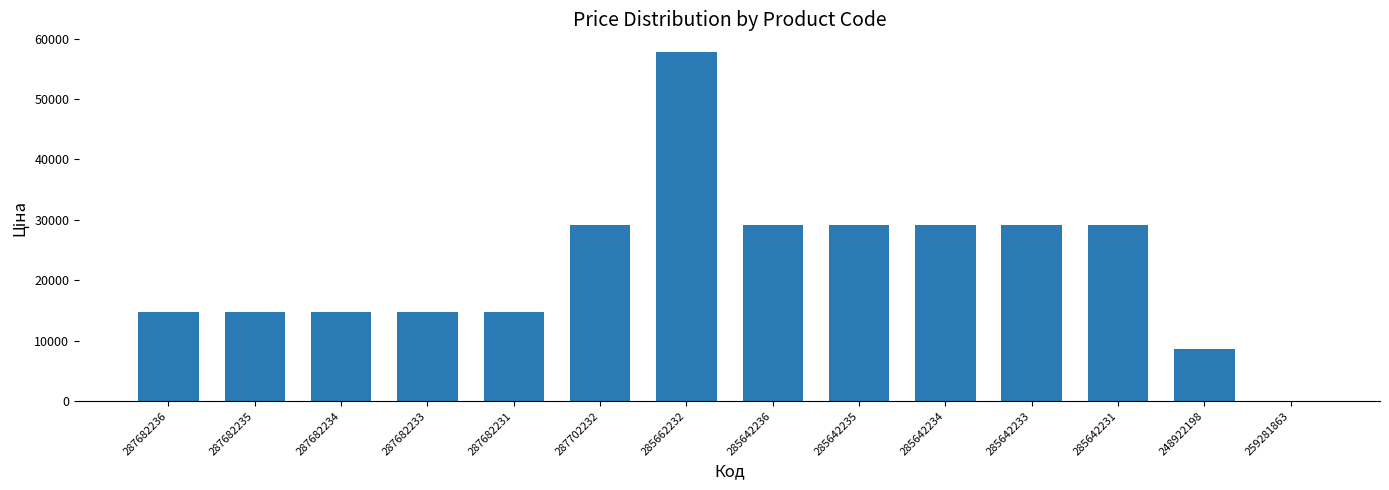

Does the chart contain stacked bars?

No